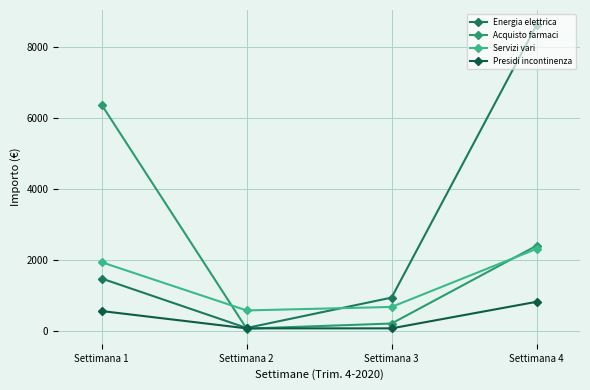

What is the total value across all series at Settimana 1?

10348.4